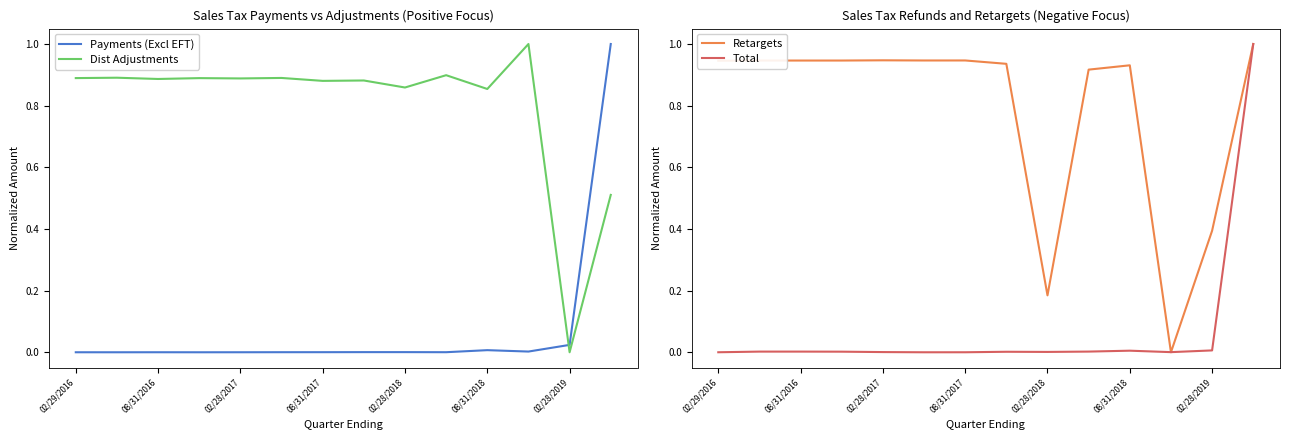

Read the Retargets value at 02/28/2019.

0.4